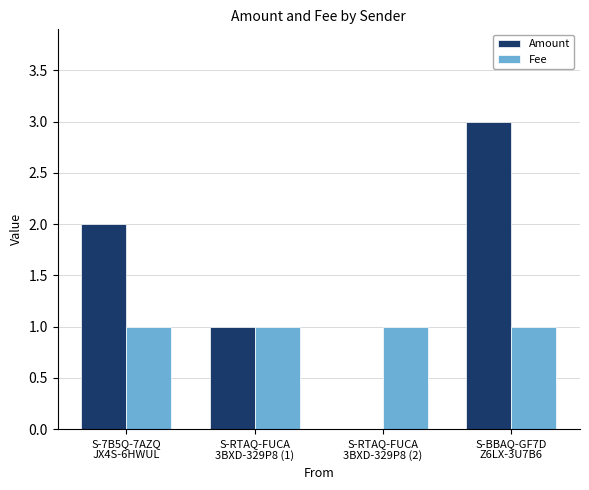

How many Fee values are between 1 and 2?

4